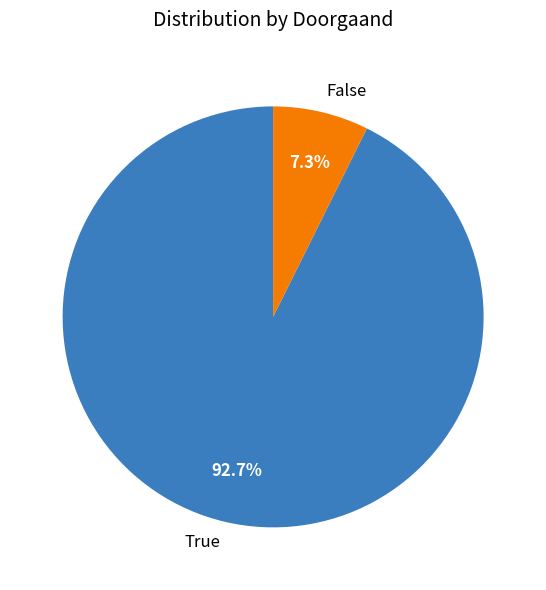

What percentage is the False slice, to the nearest percent?

7%